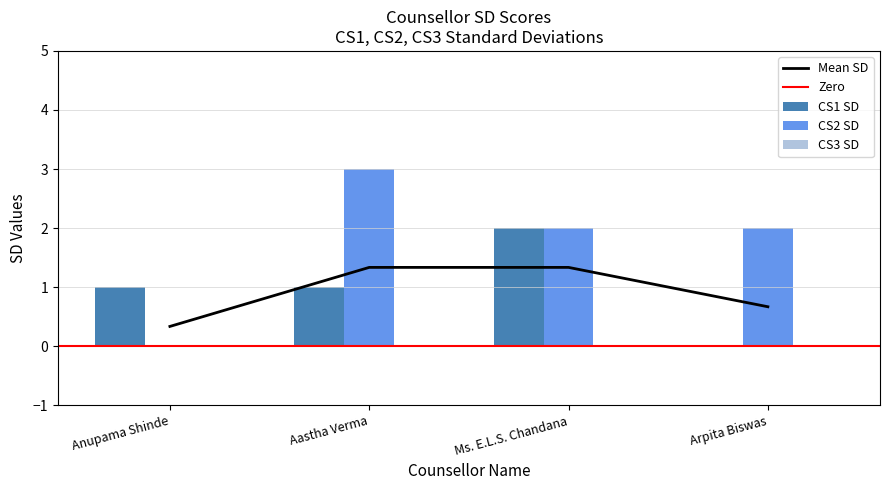

What is the label of the 3rd bar from the right?

Aastha Verma